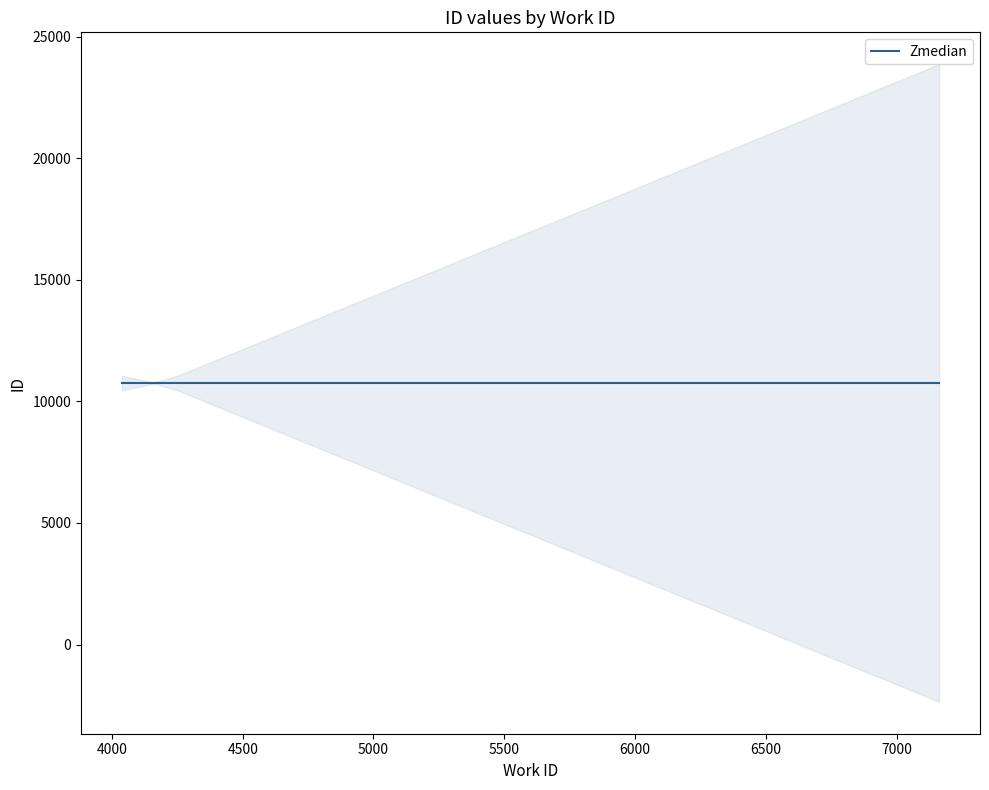

Read the value at 4167.

10794